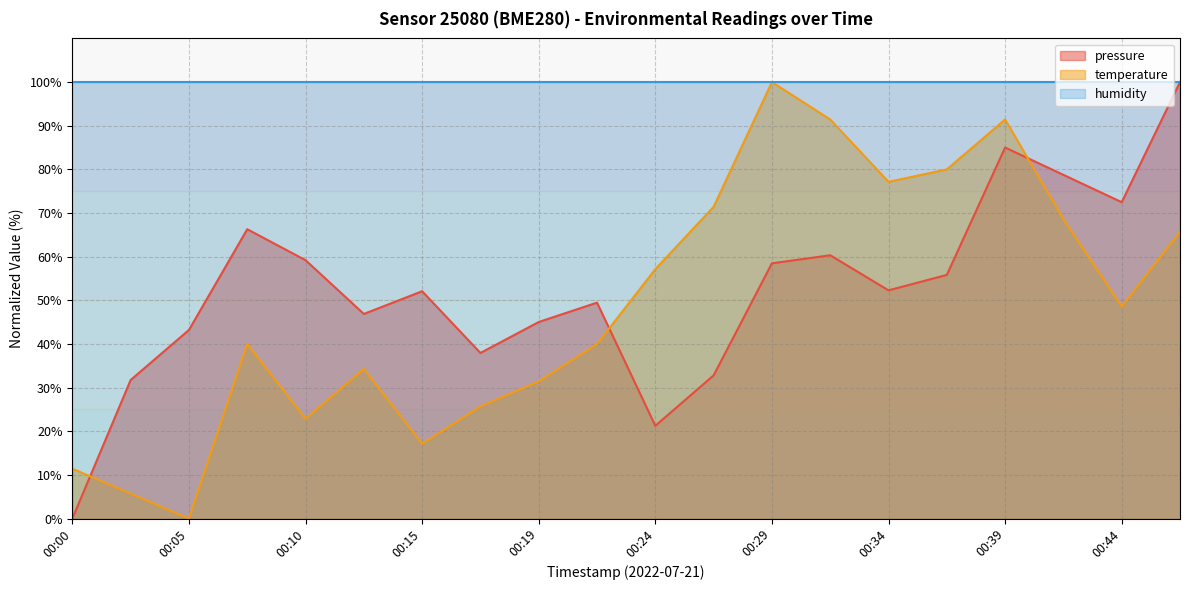

Is the value of pressure at 00:07 greater than the value of temperature at 00:22?

Yes